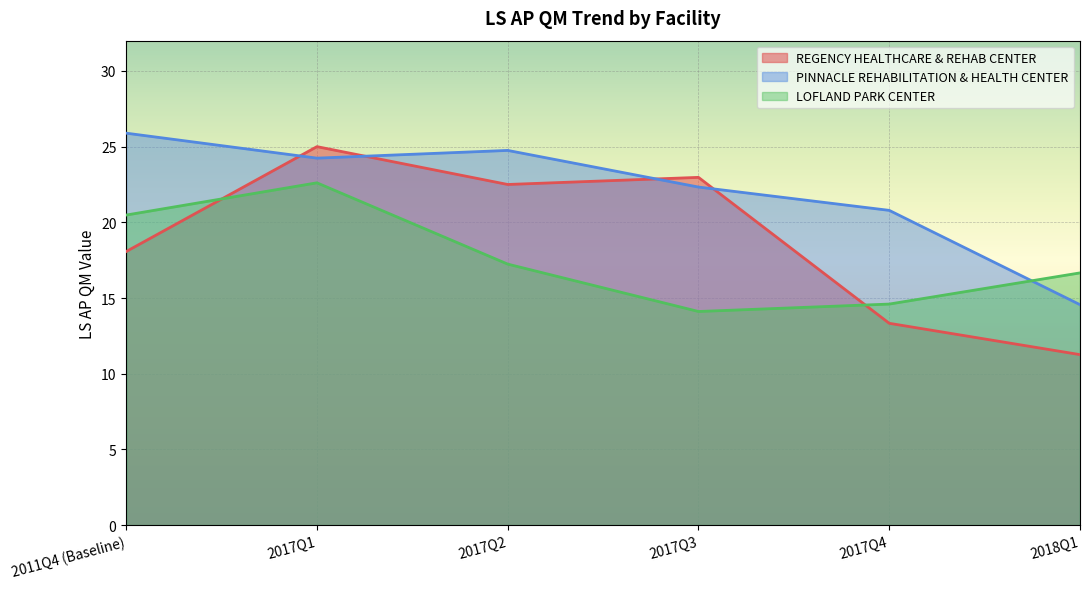

Between 2017Q3 and 2018Q1, which series saw the biggest shift?

REGENCY HEALTHCARE & REHAB CENTER